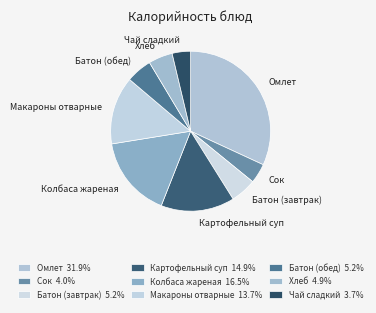

How many slices are in this pie chart?

9